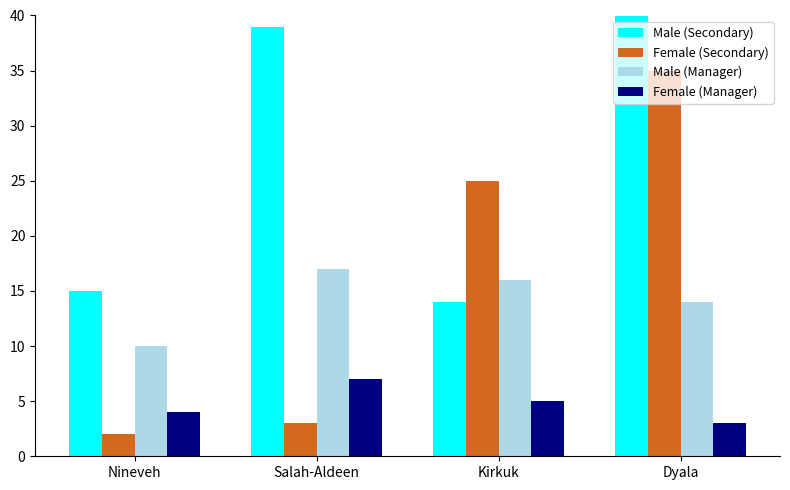

True or false: Male (Secondary) has a value of 90 at Dyala.

False